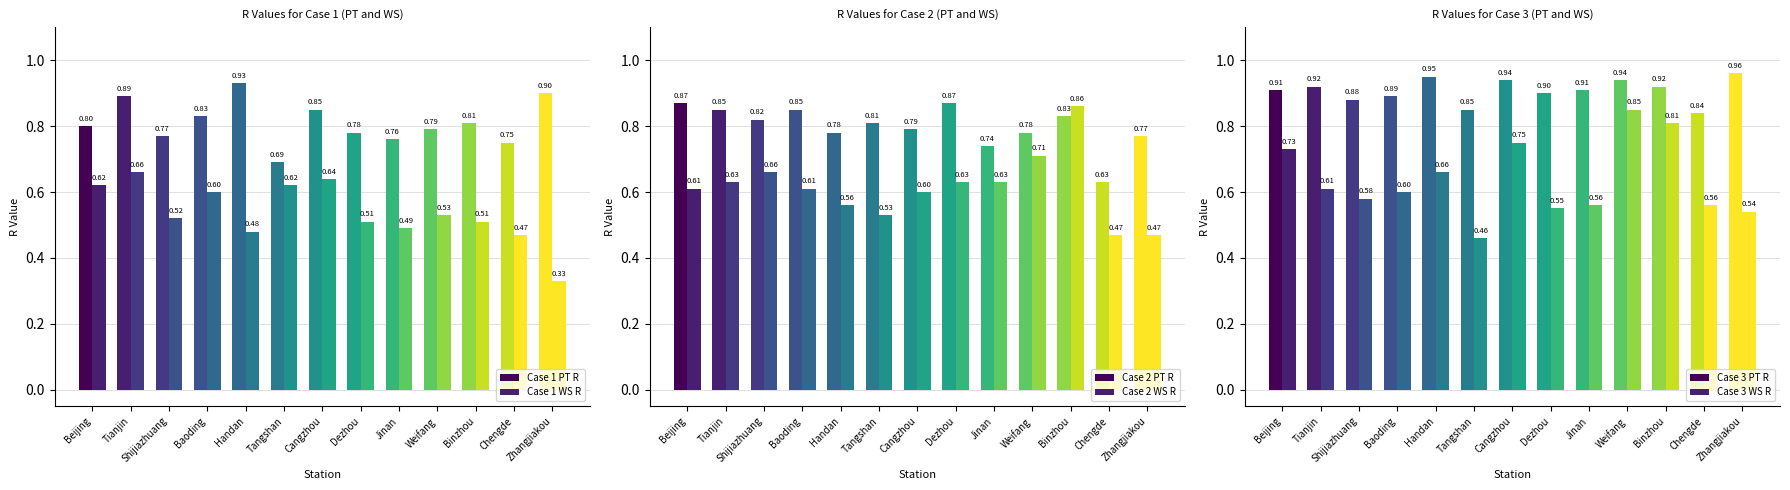

What position from the right is Cangzhou?

7